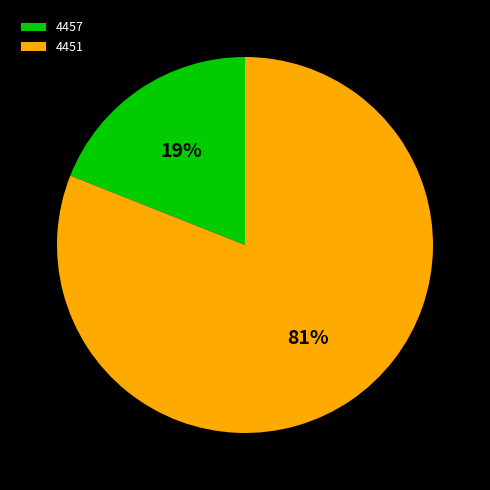

Do 4451 and 4457 together represent more than half of the pie?

Yes